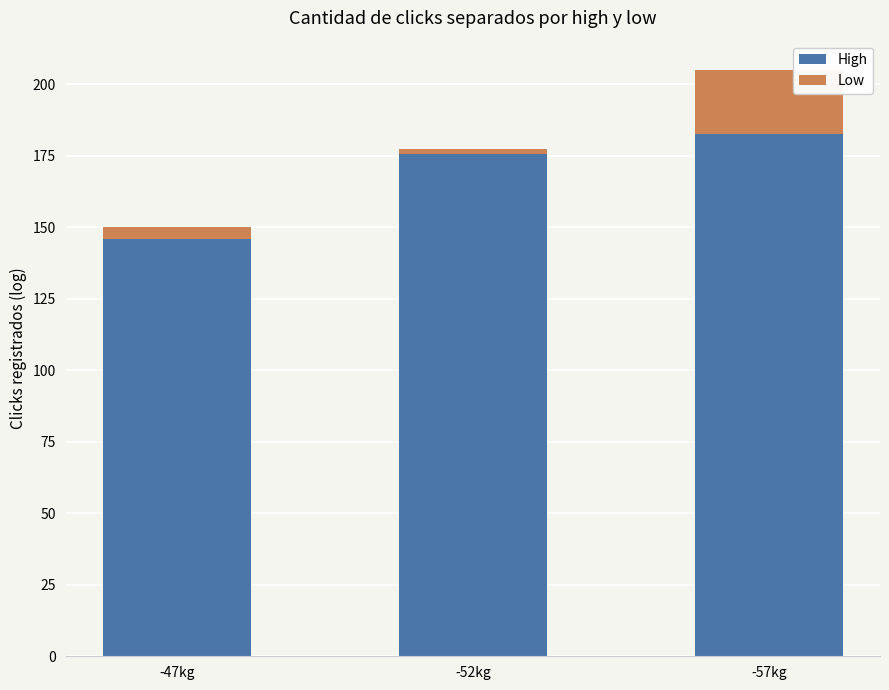

What is the total value across all series at -57kg?

205.0